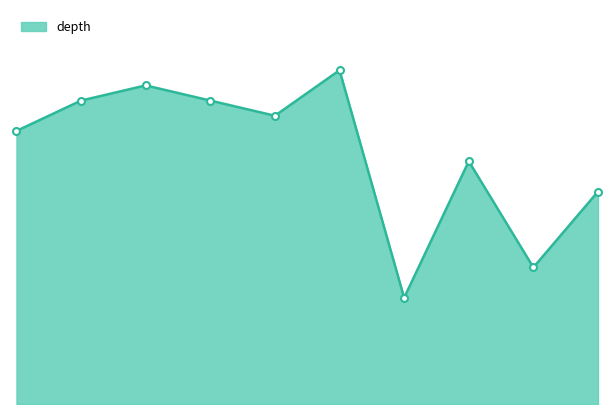

How many lines are shown in the chart?

1